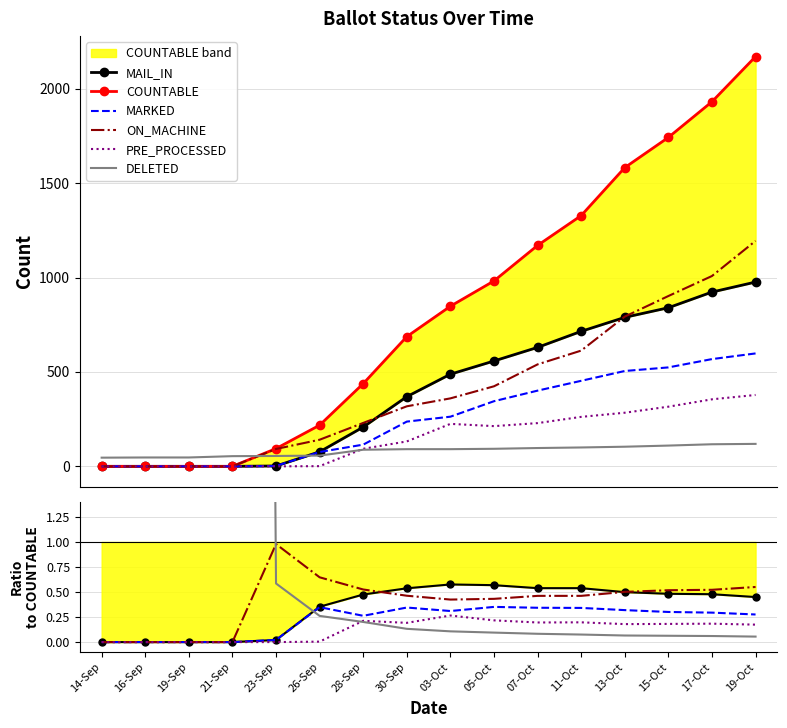

Rank the categories by ON_MACHINE value from lowest to highest.

14-Sep, 16-Sep, 19-Sep, 21-Sep, 03-Oct, 05-Oct, 07-Oct, 11-Oct, 30-Sep, 13-Oct, 15-Oct, 17-Oct, 28-Sep, 19-Oct, 26-Sep, 23-Sep